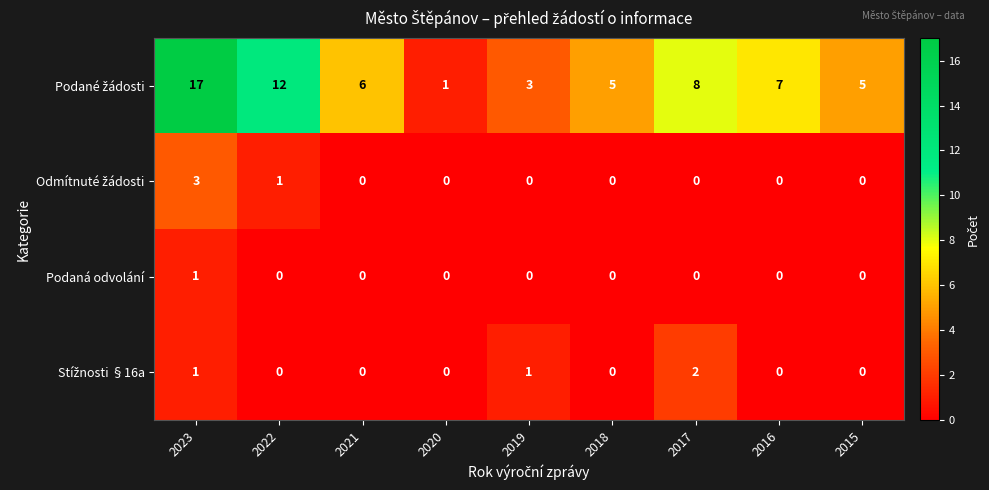

What is the maximum value shown in the chart?

17